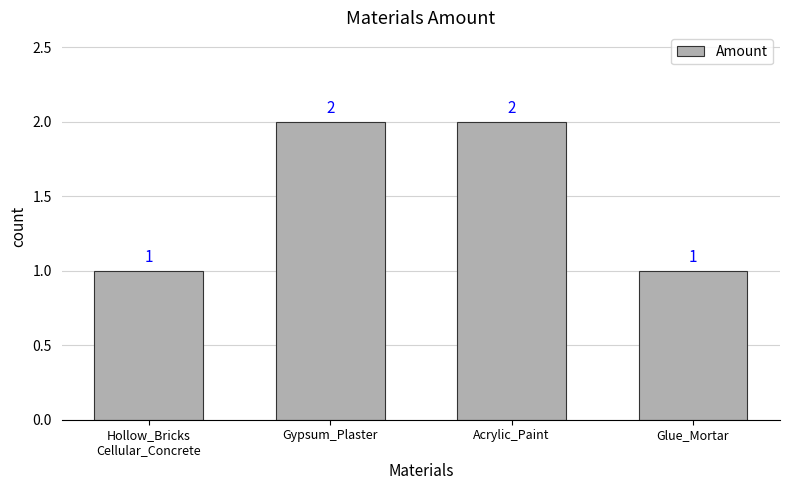

Between Glue_Mortar and Acrylic_Paint, which is larger?

Acrylic_Paint